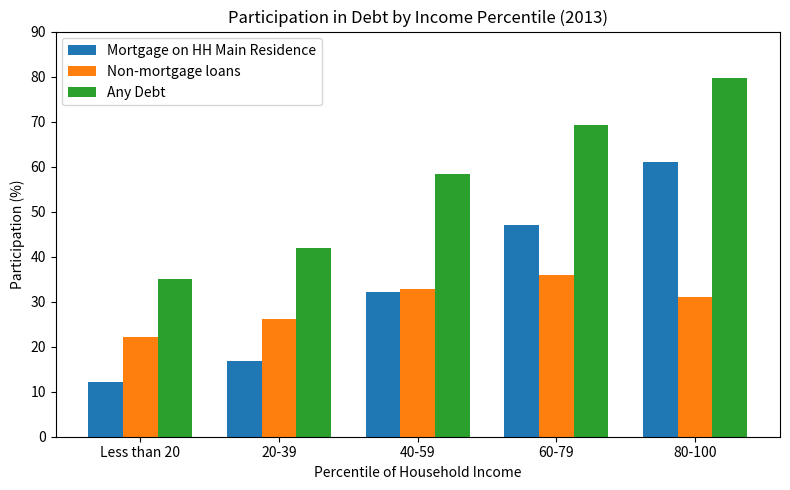

What is the spread (max minus min) of values at 60-79?

33.3